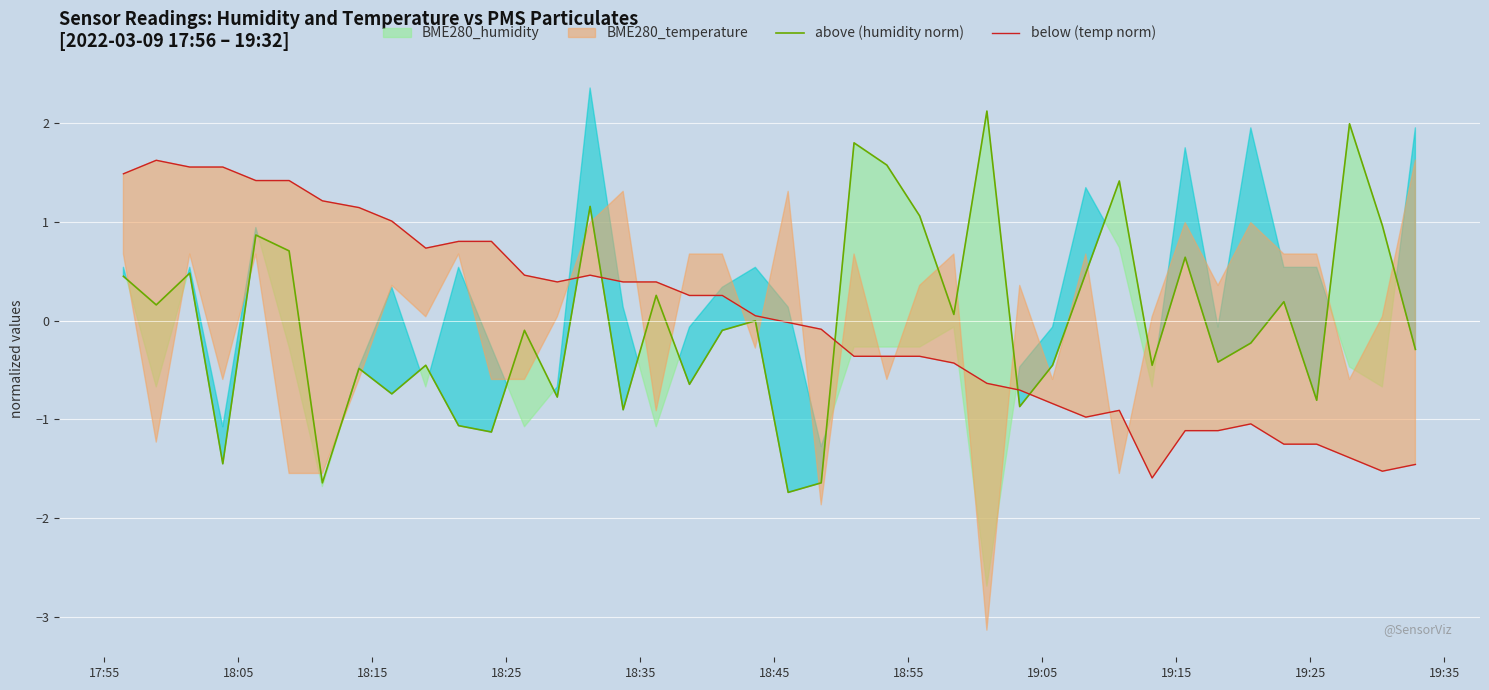

Where does the above (humidity norm) series first go above 0?

17:55